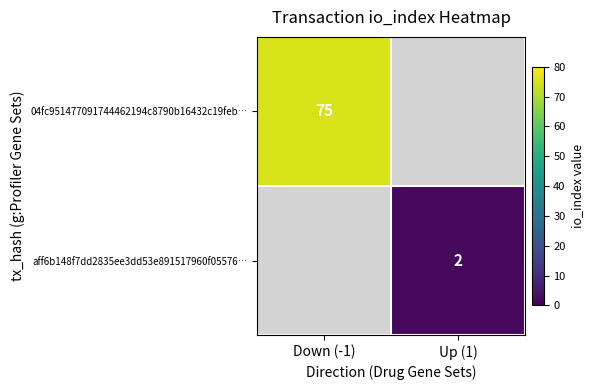

True or false: aff6b148f7dd2835ee3dd53e891517960f05576… has a value of 3 at Up (1).

False